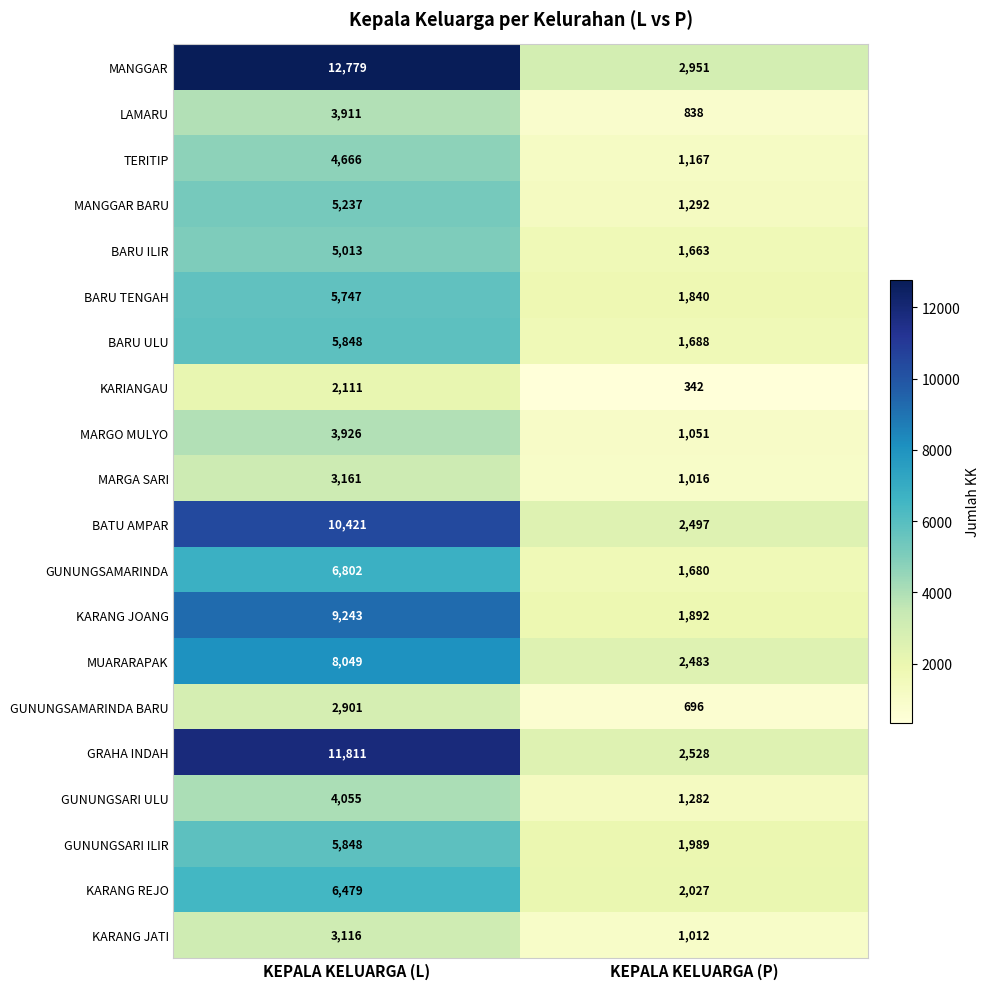

What is the difference between the maximum and minimum values in the BARU TENGAH series?

3907